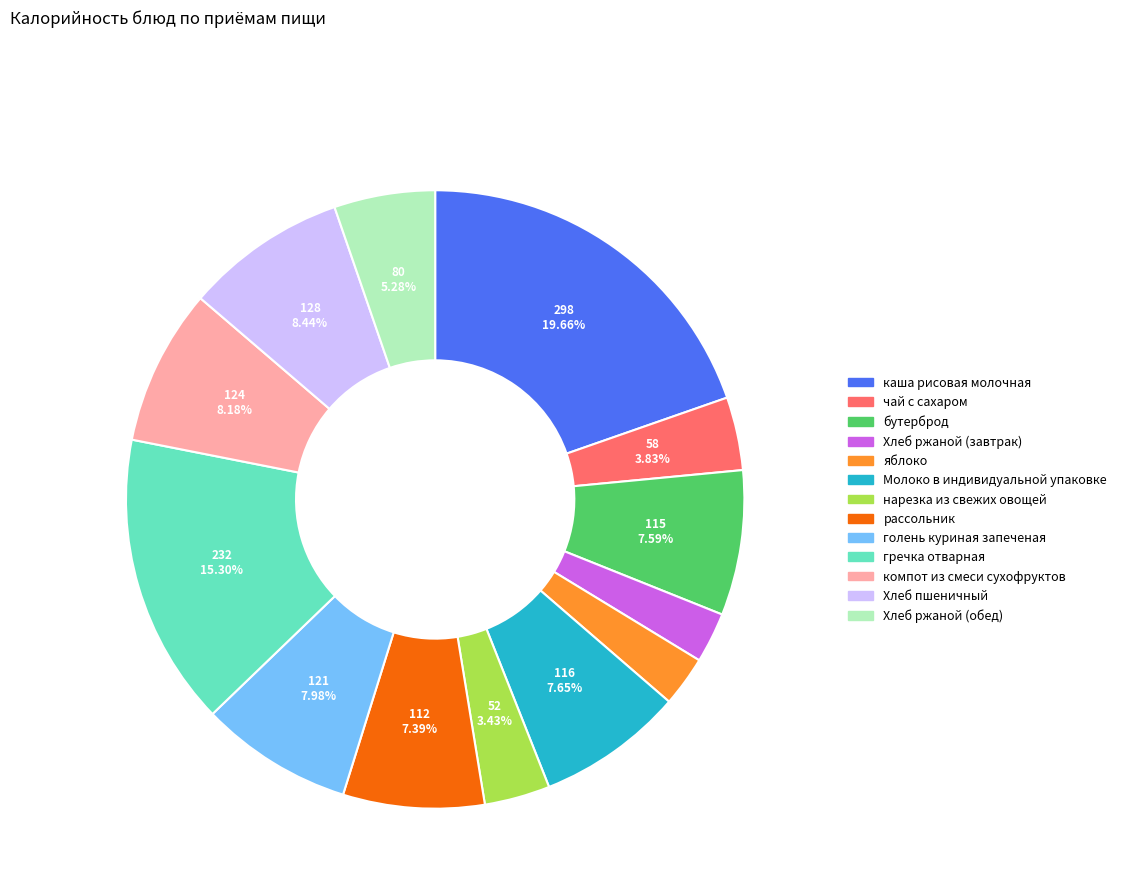

How many slices are in this pie chart?

13